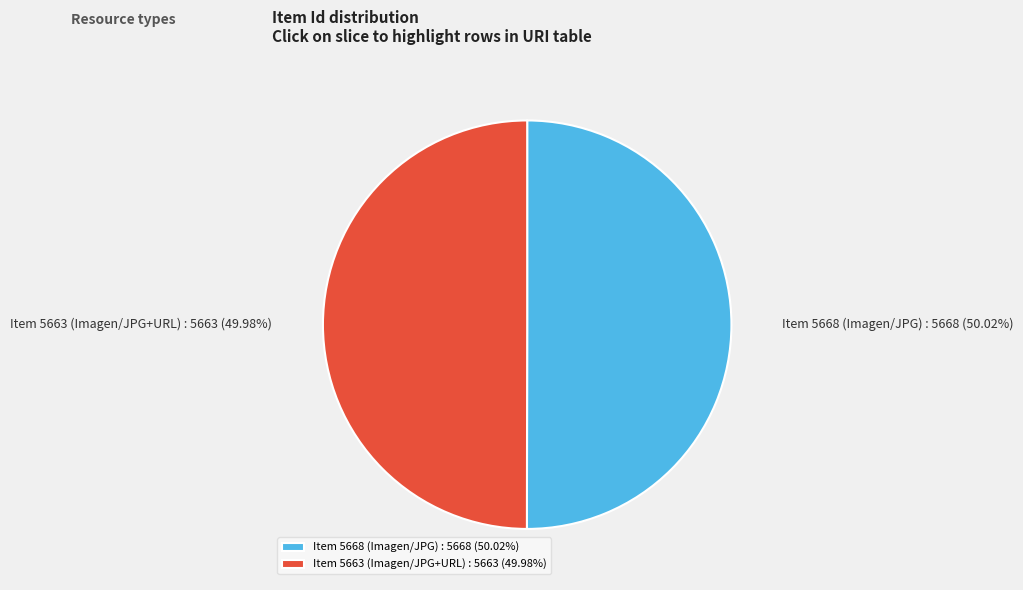

Is there a majority slice in this chart?

Yes